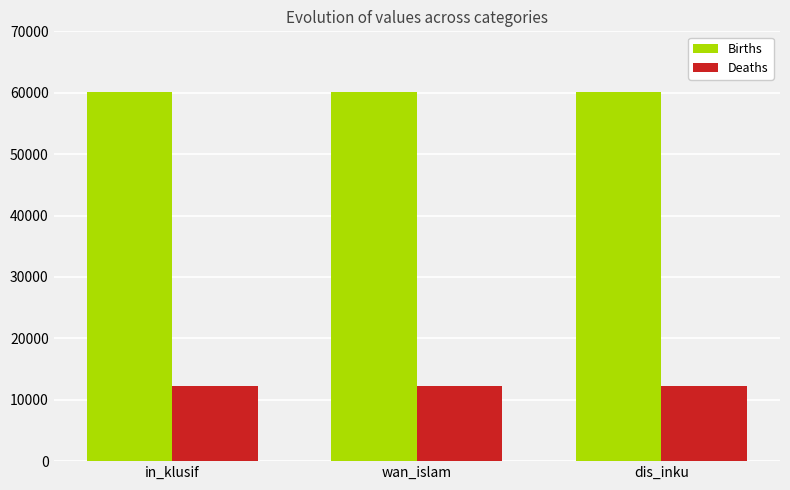

What is the difference between the highest and lowest values at in_klusif?

47837